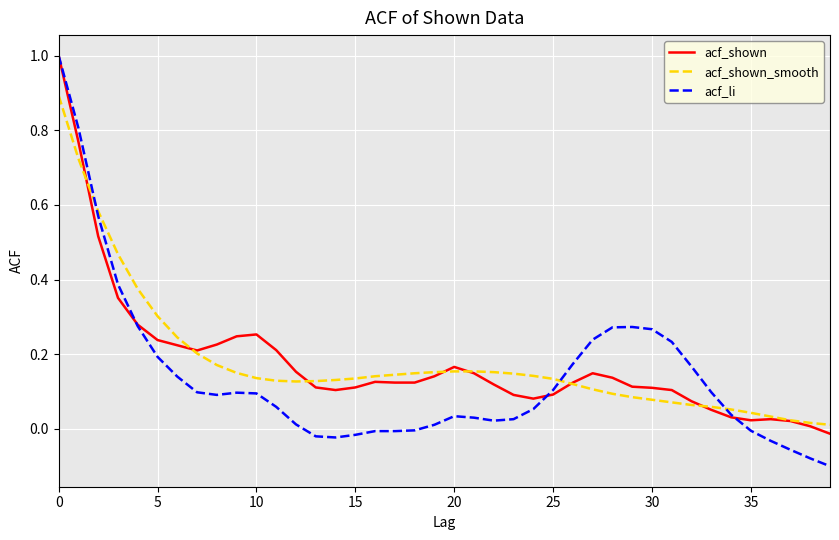

Rank the series by their maximum value, from lowest to highest.

acf_shown_smooth, acf_shown, acf_li